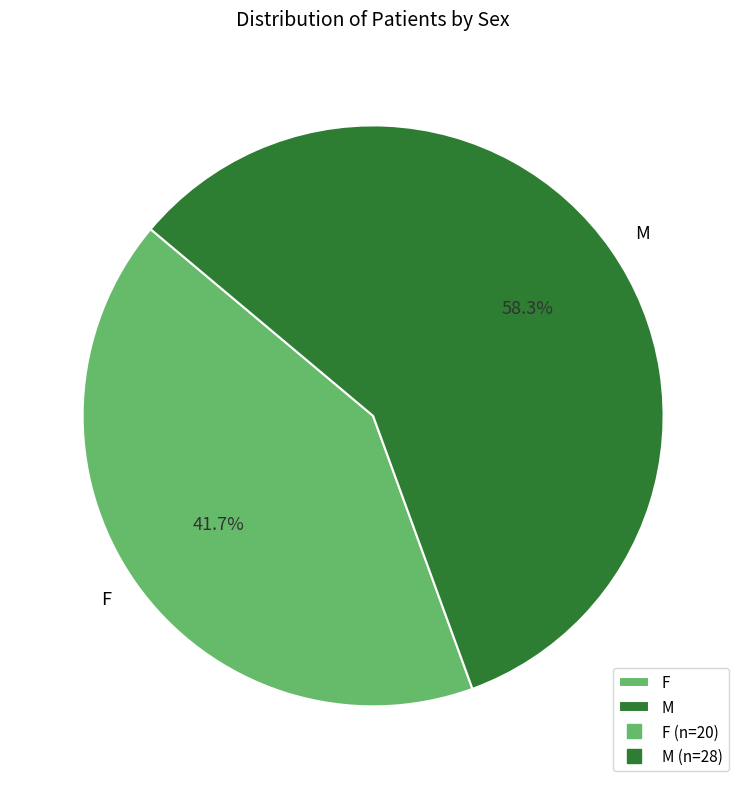

Which category has the biggest portion of the pie?

M